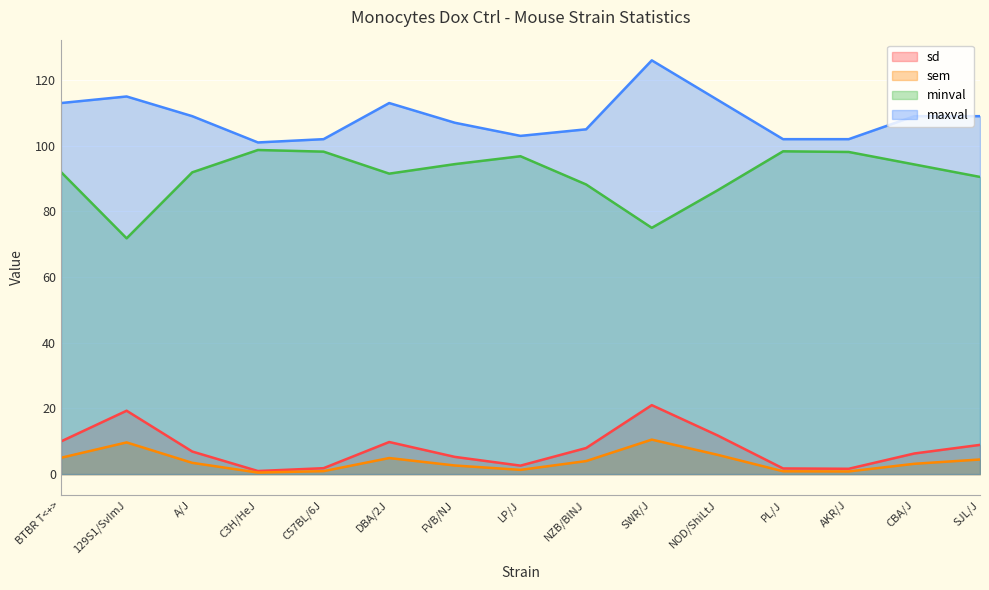

True or false: minval has a value of 94.4 at FVB/NJ.

True